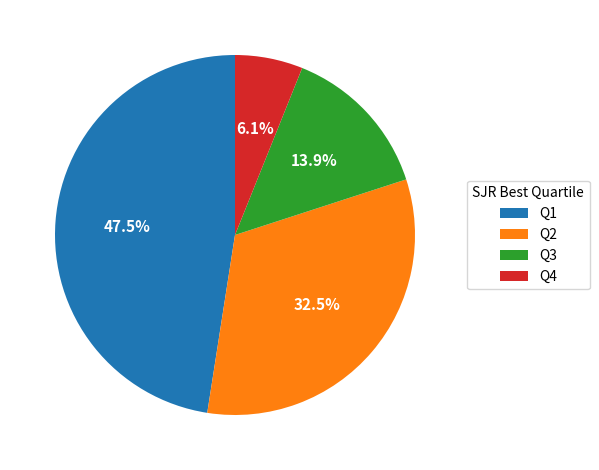

Is it true that Q3 is 3% of the pie?

False